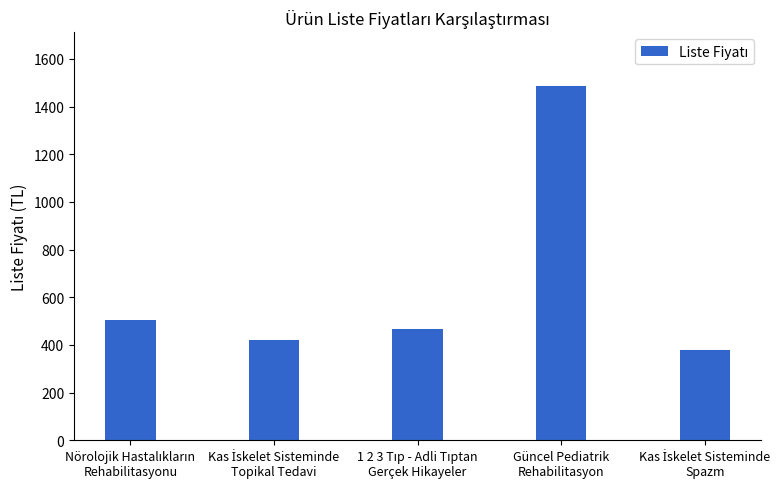

What is the value of the 1st bar from the left?

506.2